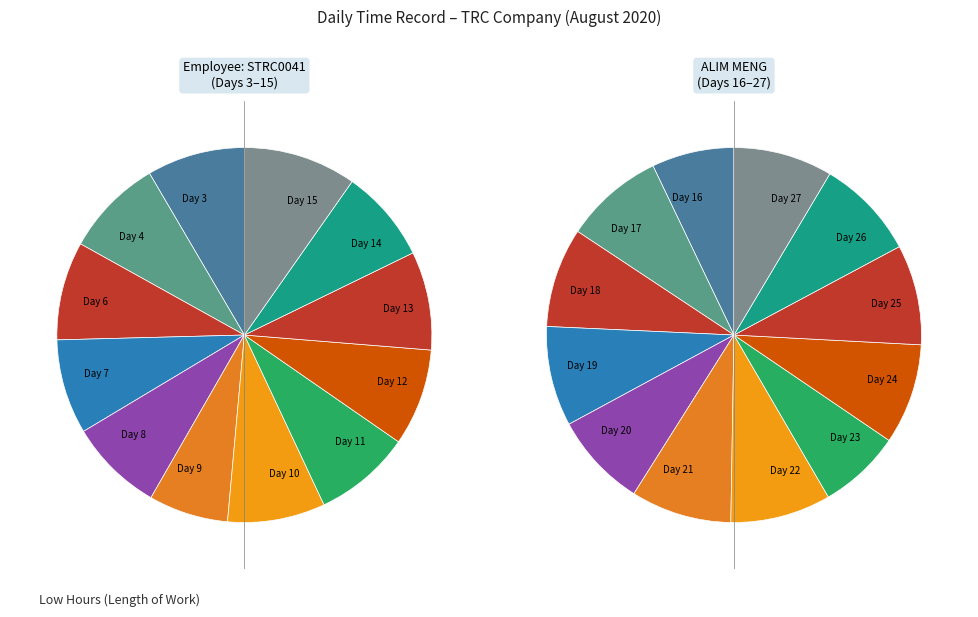

Does Day 3 account for over 50% of the chart?

No